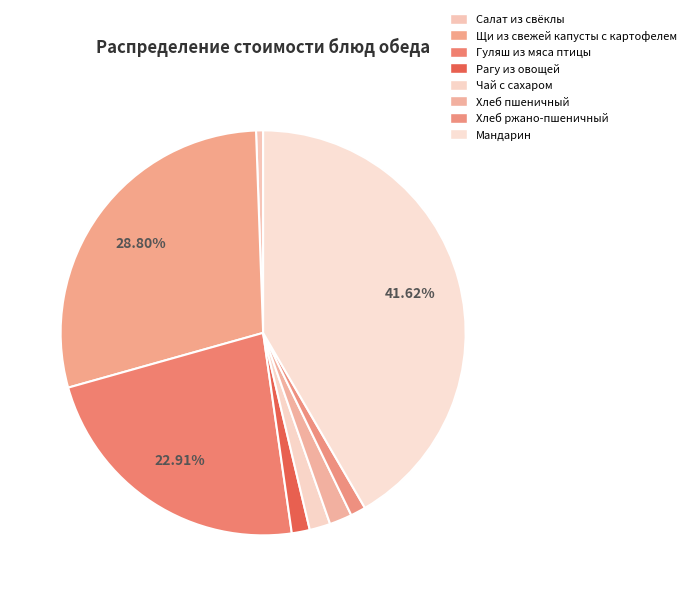

How many segments does this pie chart have?

8